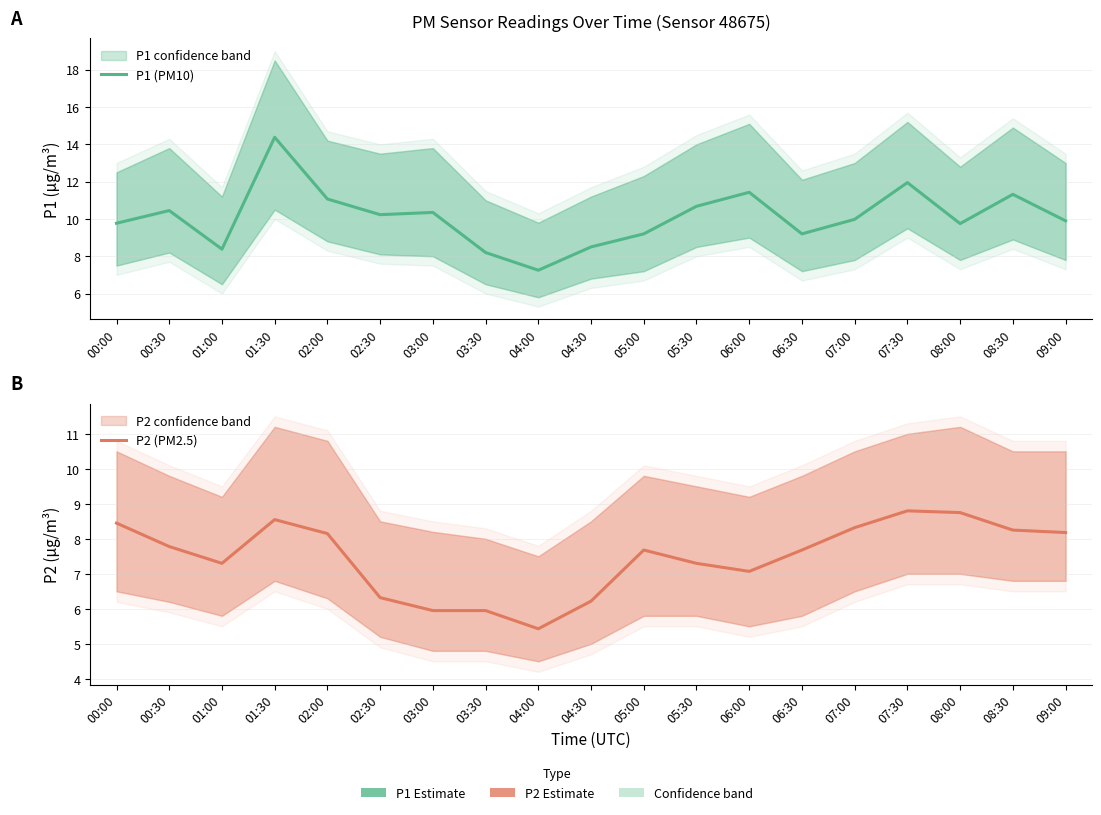

Which series has the widest spread of values?

P1 (PM10)